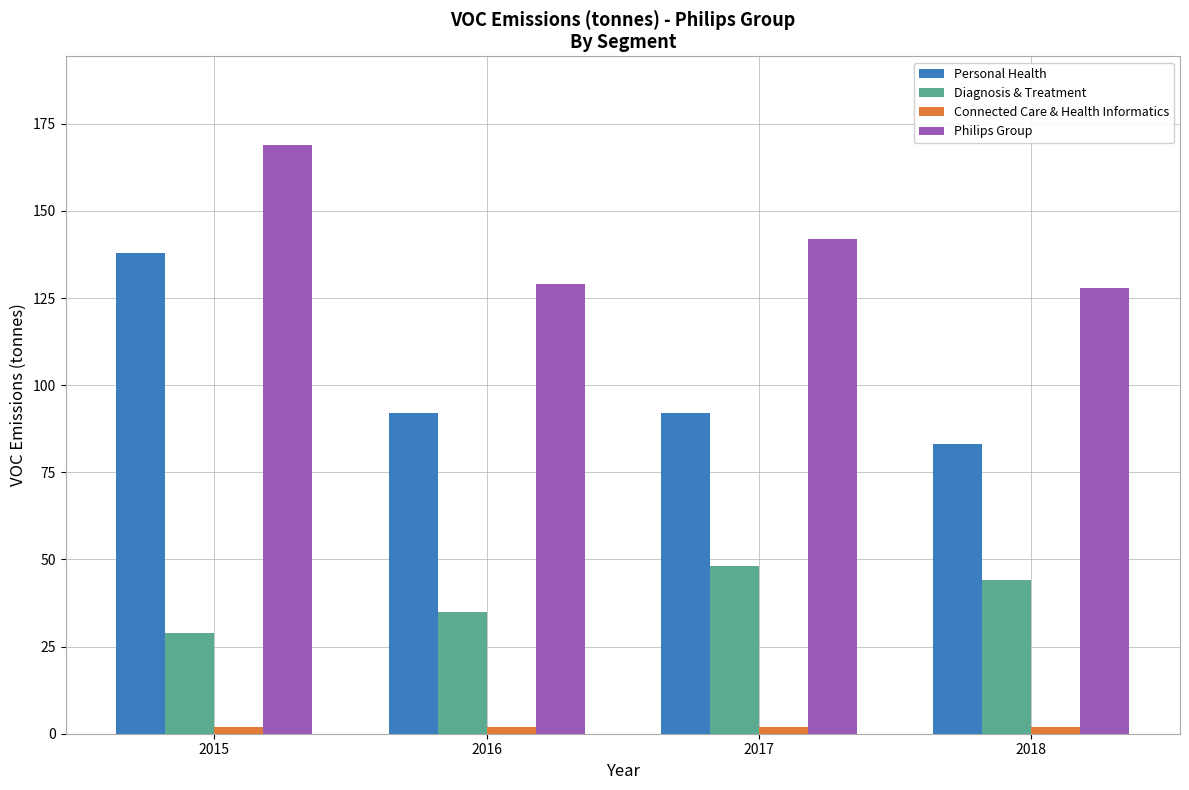

Rank the categories by Diagnosis & Treatment value from lowest to highest.

2015, 2016, 2018, 2017